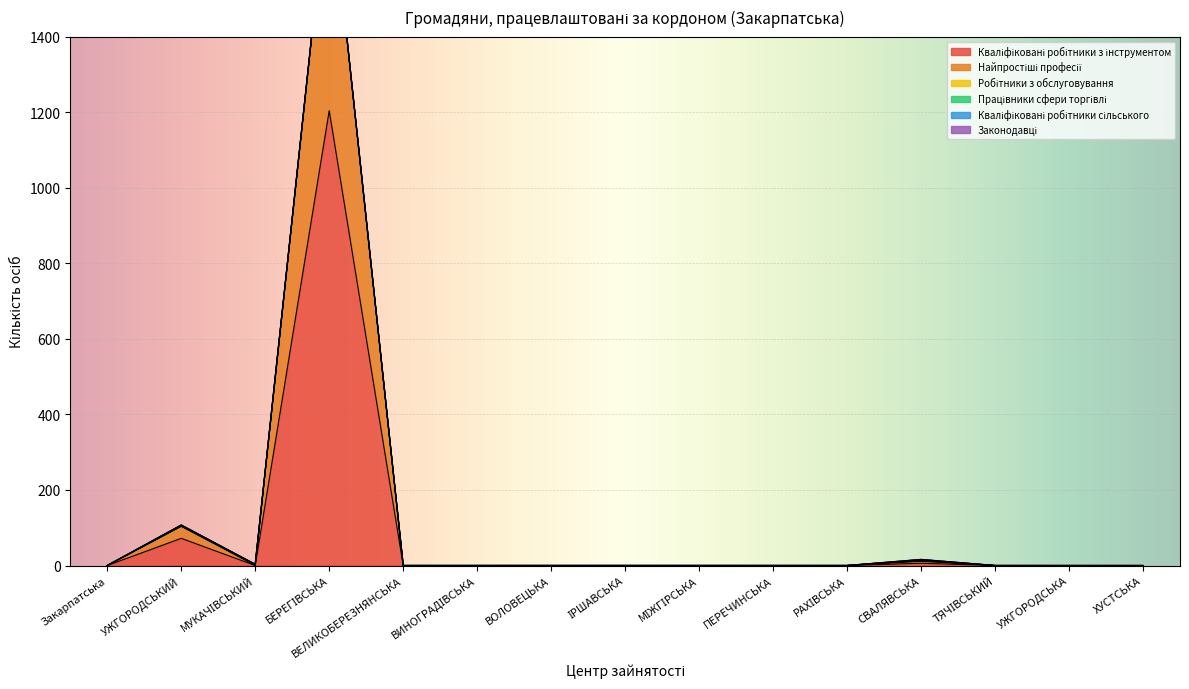

What is the label of the 5th point from the right?

РАХІВСЬКА